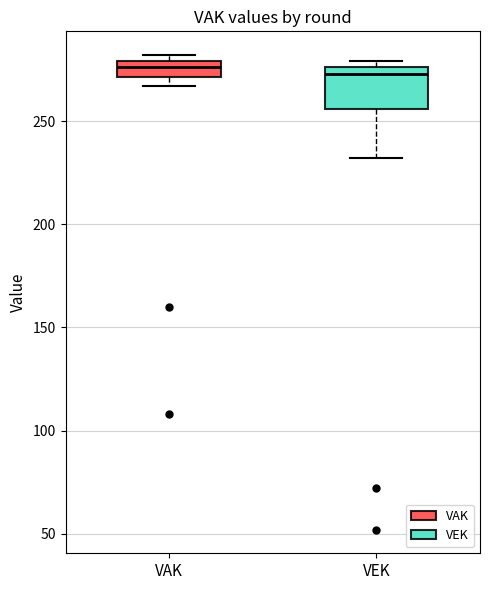

Where does the lower whisker of the box for VEK end on the y-axis? The values are not printed on the chart, so give them approximately, as read against the axis.

230